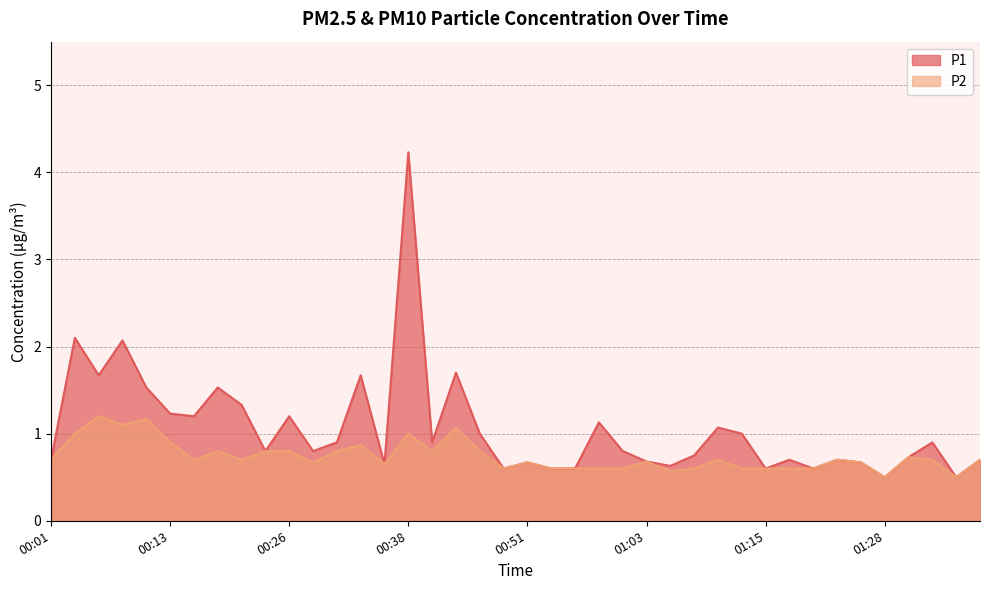

Is it true that P2 equals 1.2 at 00:46?

False